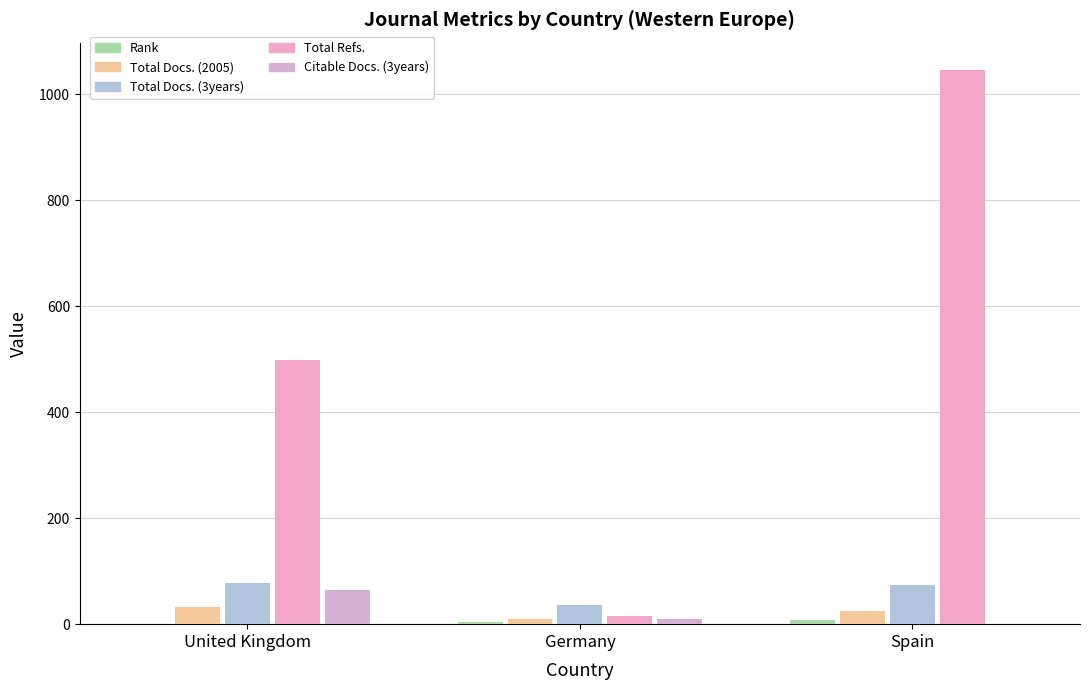

Is it true that Total Docs. (3years) (light) equals 11 at Germany?

False